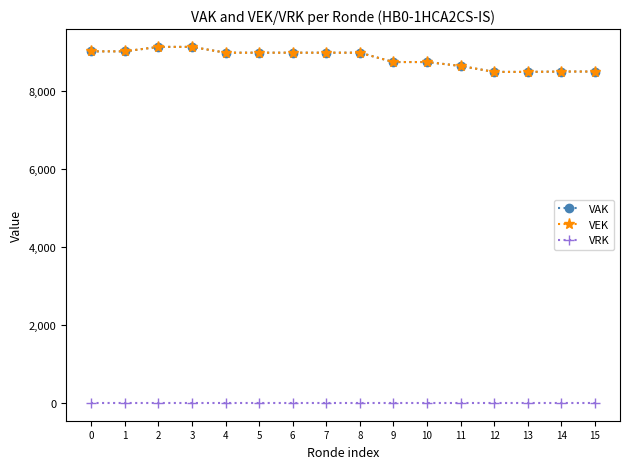

Does the chart have visible grid lines?

No